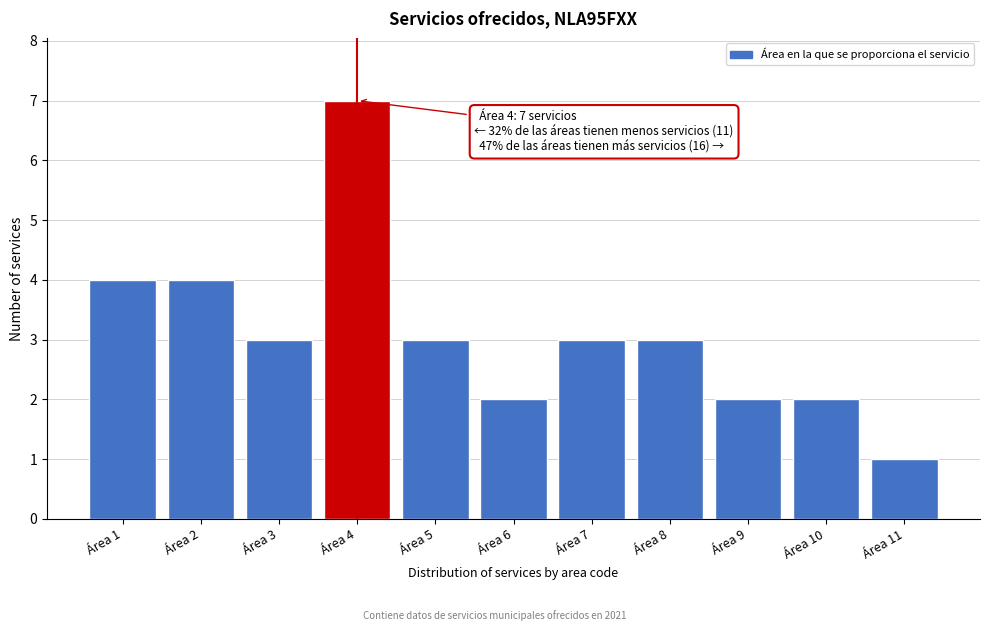

Reading left to right, extract all data points from this chart.

Área 1=4	Área 2=4	Área 3=3	Área 4=7	Área 5=3	Área 6=2	Área 7=3	Área 8=3	Área 9=2	Área 10=2	Área 11=1